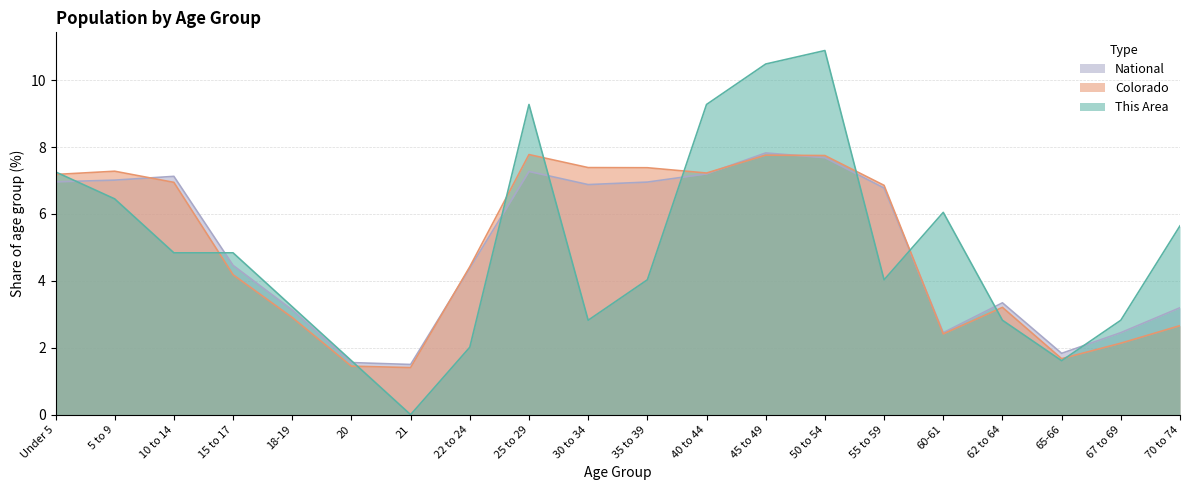

After their last crossing, which series has the higher values: National or This Area?

This Area